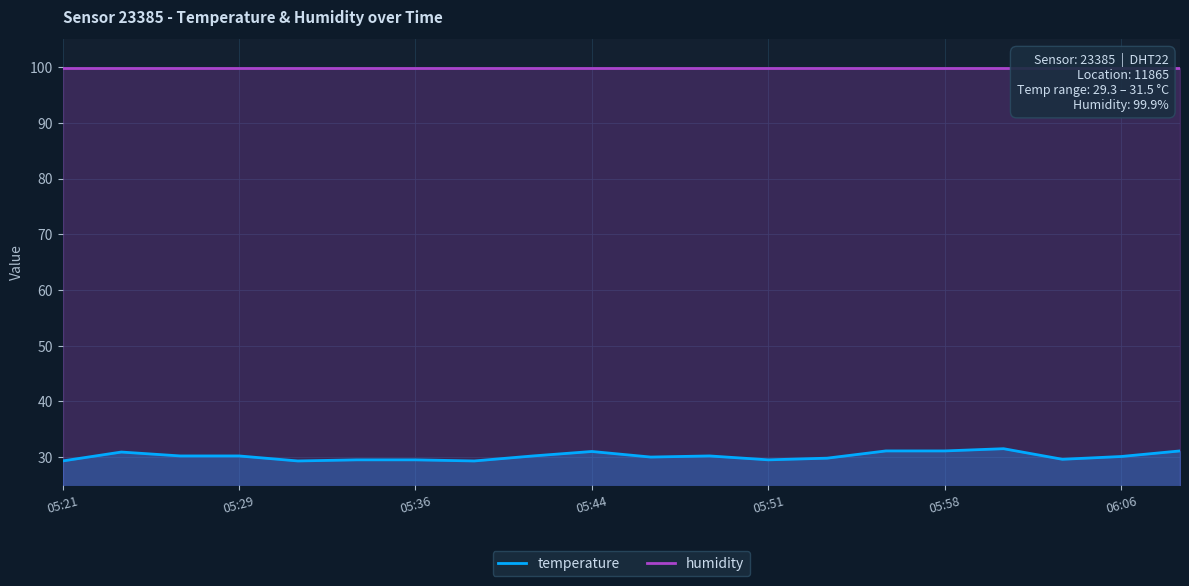

Reading left to right, what are all the values shown in this chart?

temperature: 29.3	30.9	30.2	30.2	29.3	29.5	29.5	29.3	30.2	31.0	30.0	30.2	29.5	29.8	31.1	31.1	31.5	29.6	30.1	31.1
humidity: 99.9	99.9	99.9	99.9	99.9	99.9	99.9	99.9	99.9	99.9	99.9	99.9	99.9	99.9	99.9	99.9	99.9	99.9	99.9	99.9